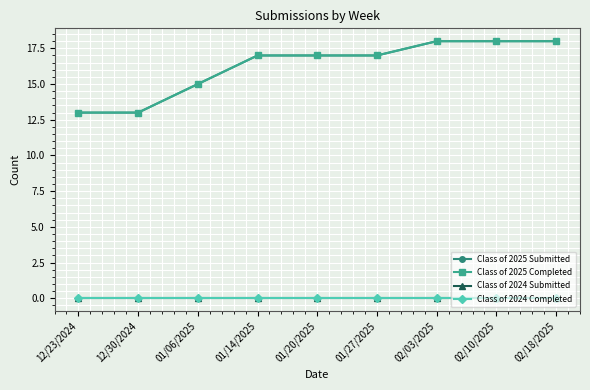

Does the chart have visible grid lines?

Yes